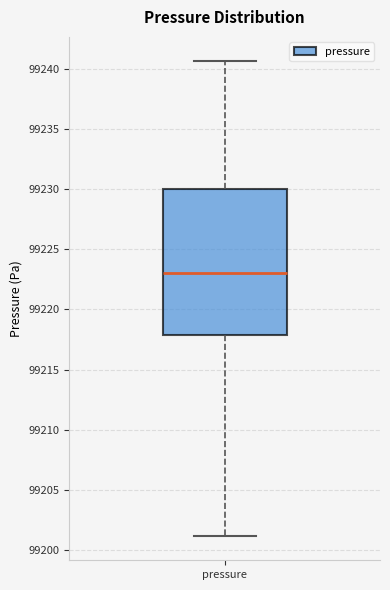

Where is the upper edge of the box for pressure on the y-axis? The values are not printed on the chart, so give them approximately, as read against the axis.

99230.0